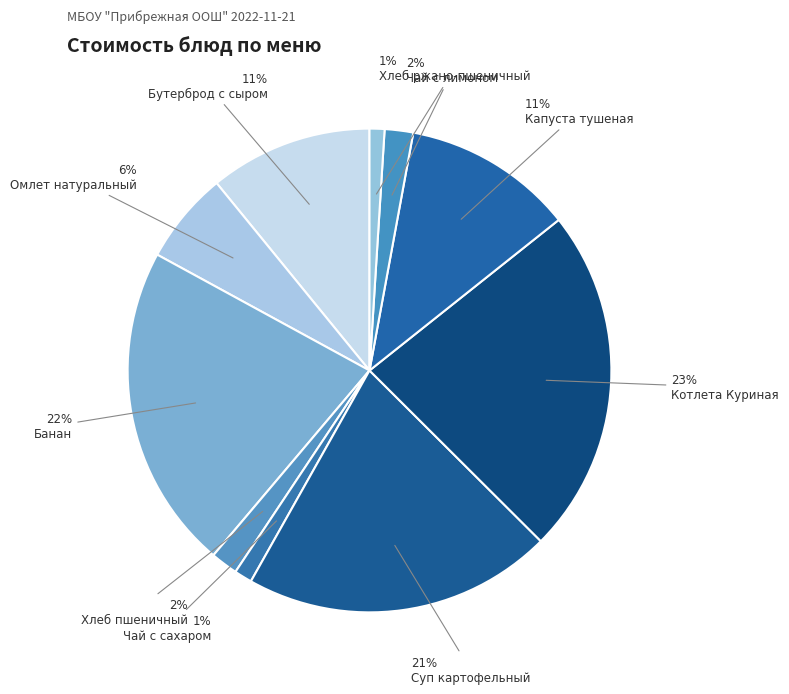

To the nearest percent, what is the average slice percentage?

10%